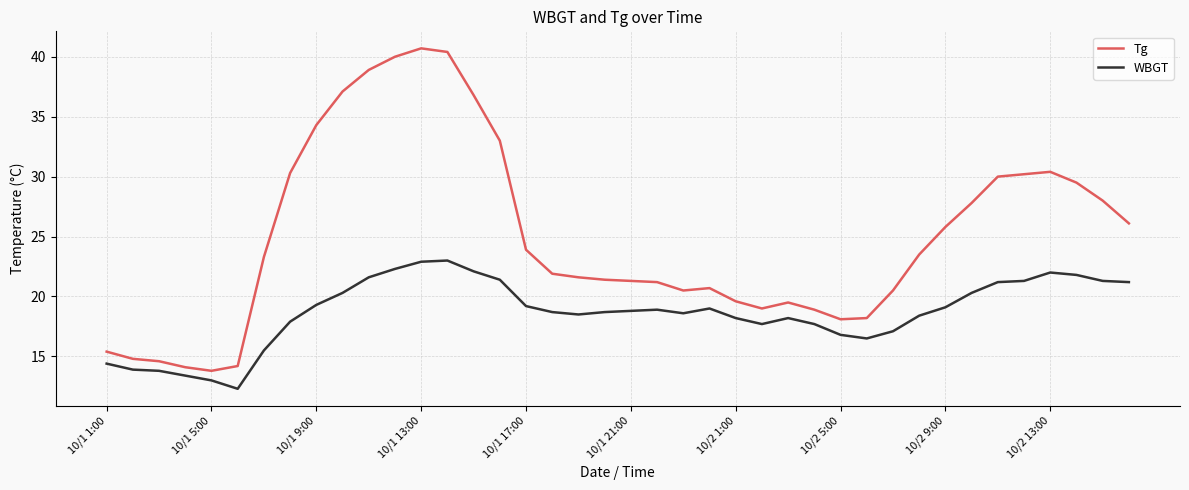

True or false: Tg and WBGT cross at least once.

False